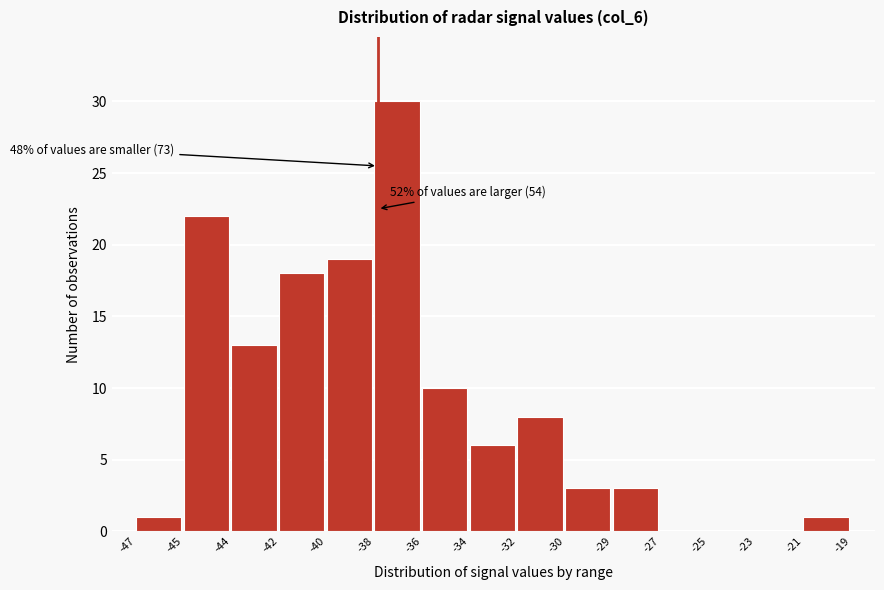

Reading left to right, transcribe all the data shown in this chart.

-47=1	-45=22	-44=13	-42=18	-40=19	-38=30	-36=10	-34=6	-32=8	-30=3	-29=3	-27=0	-25=0	-23=0	-21=1